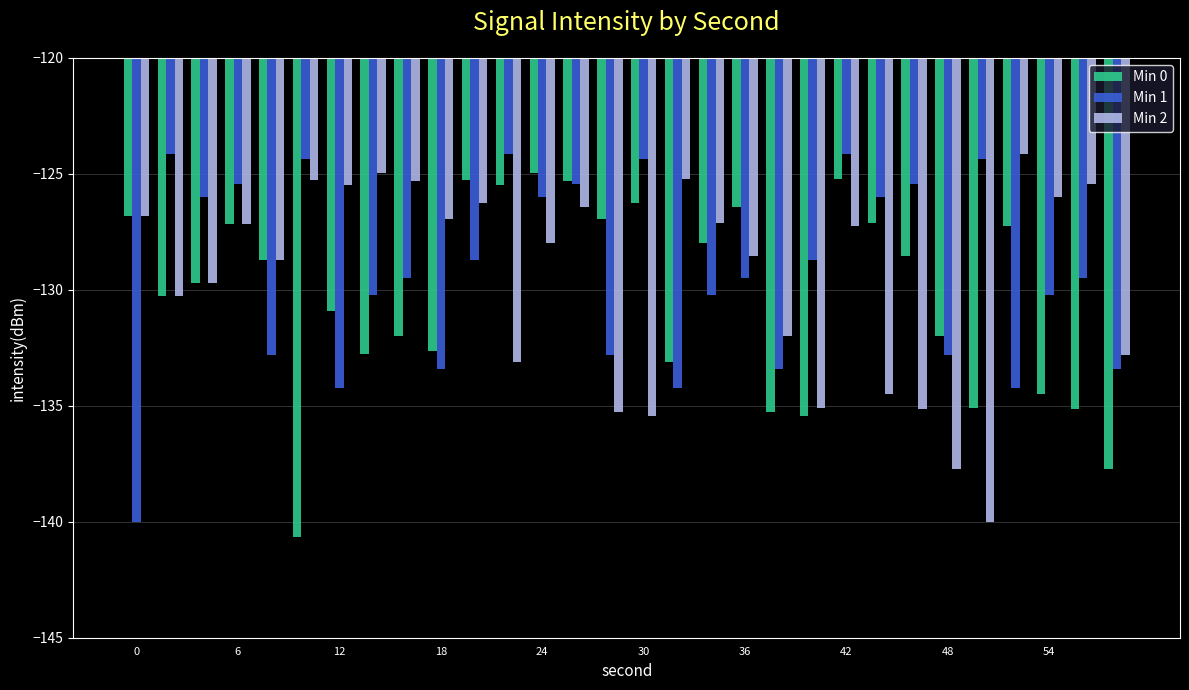

What is the difference between the maximum and minimum values in the Min 0 series?

15.7